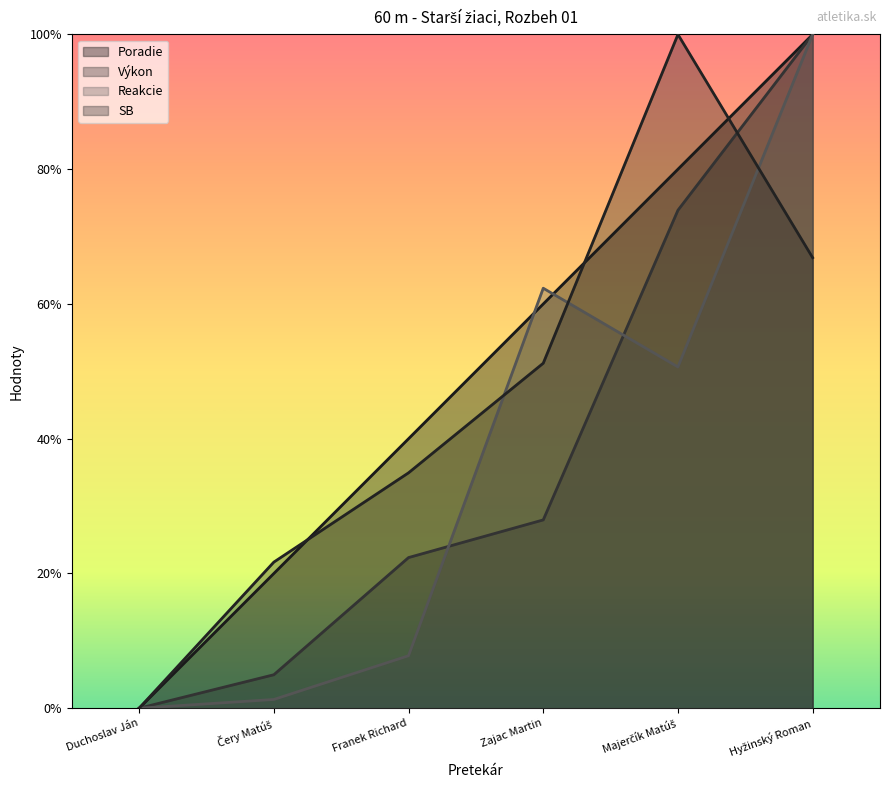

What position from the left is Franek Richard?

3